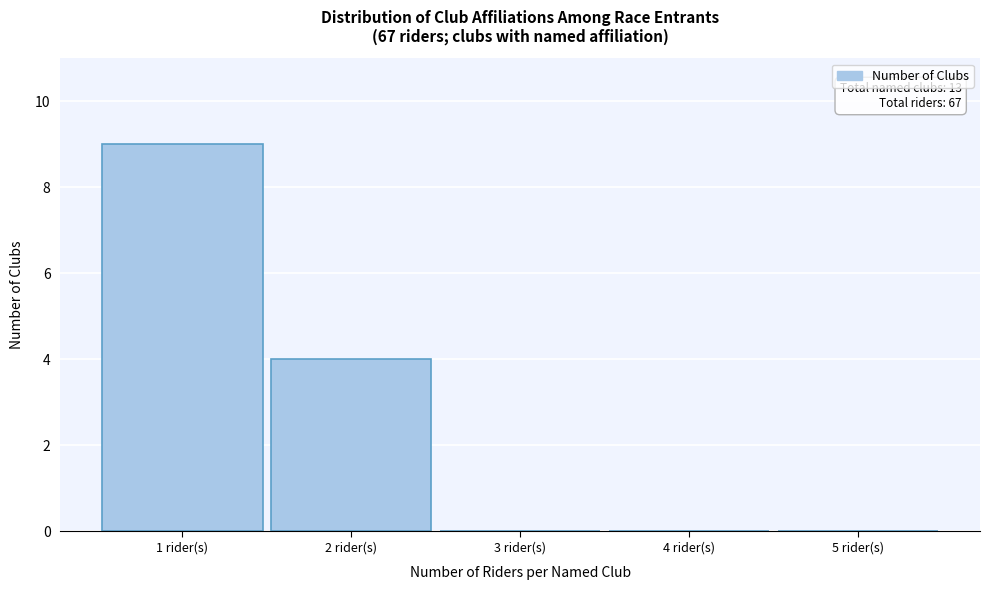

Reading right to left, transcribe all the data shown in this chart.

5 rider(s)=0	4 rider(s)=0	3 rider(s)=0	2 rider(s)=4	1 rider(s)=9